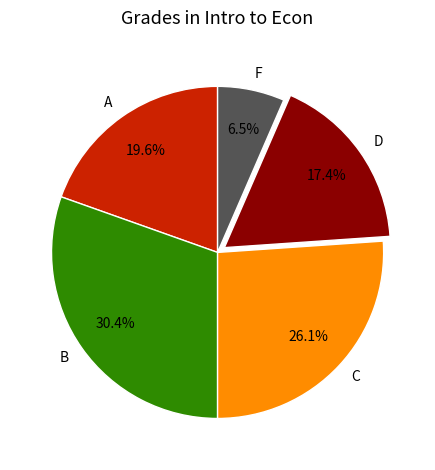

Rank the categories by value from lowest to highest.

F, D, A, C, B